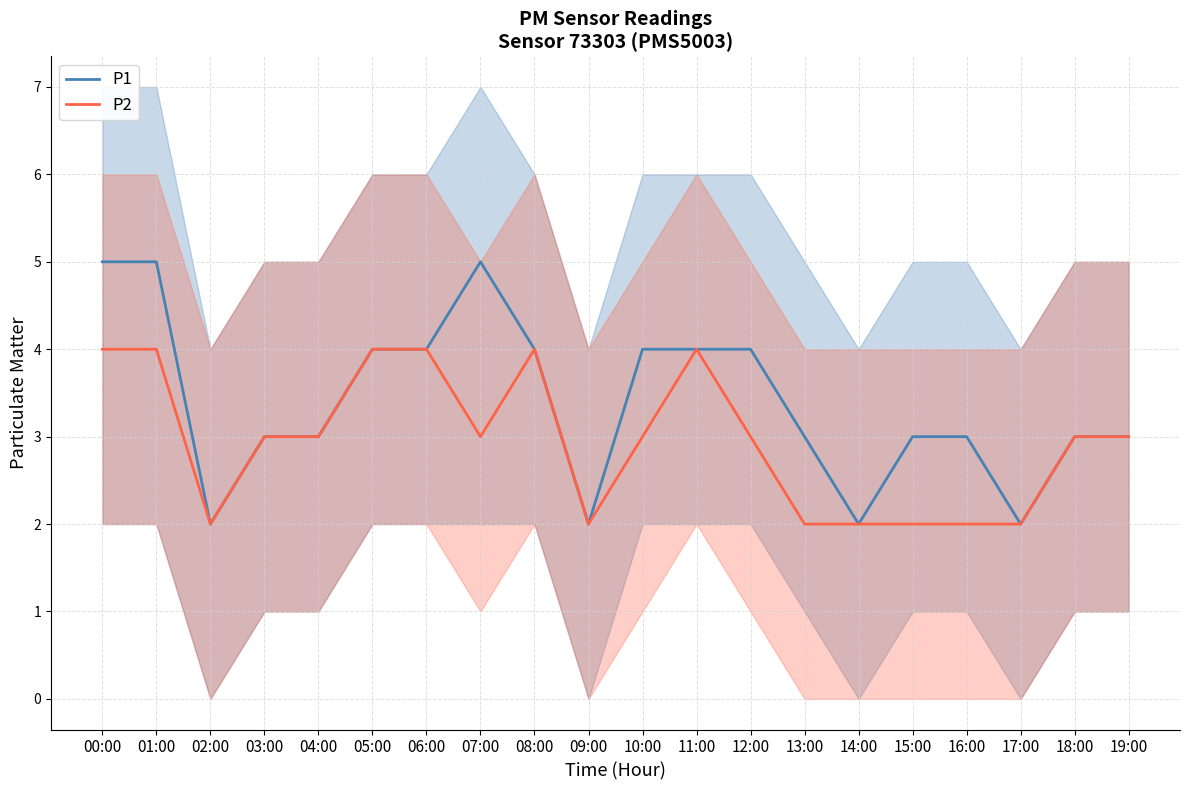

At which label does P2 first exceed 3?

00:00